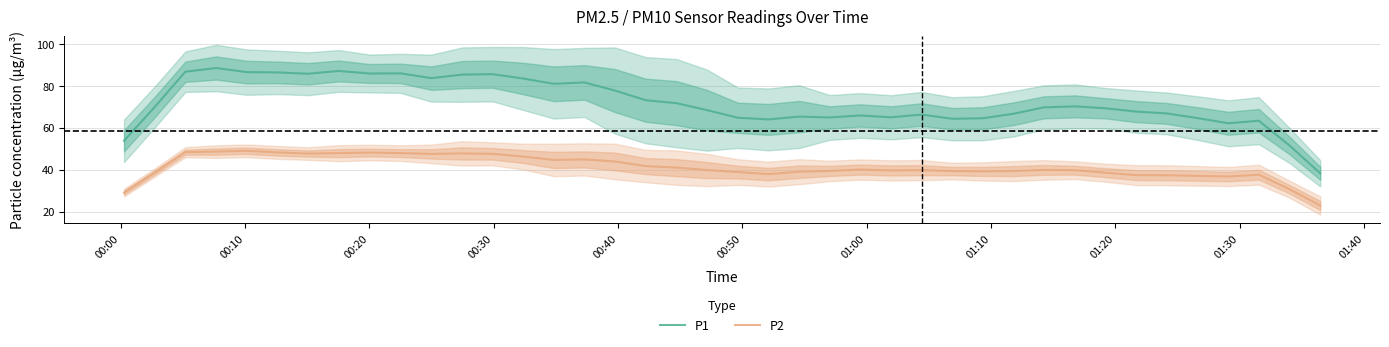

How many data points in P2 are above 39?

28